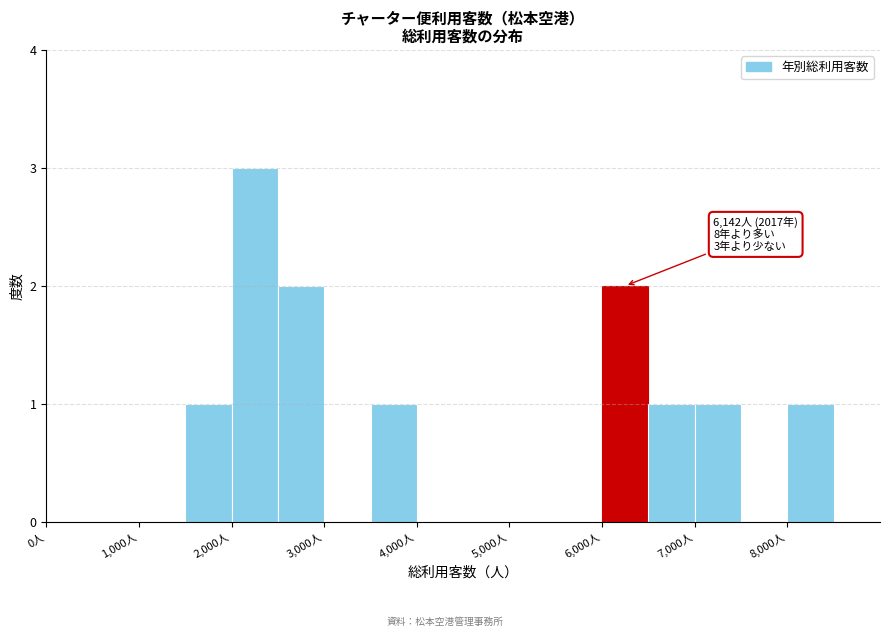

Over which range of the x-axis is the bar tallest?

2000 to 2500